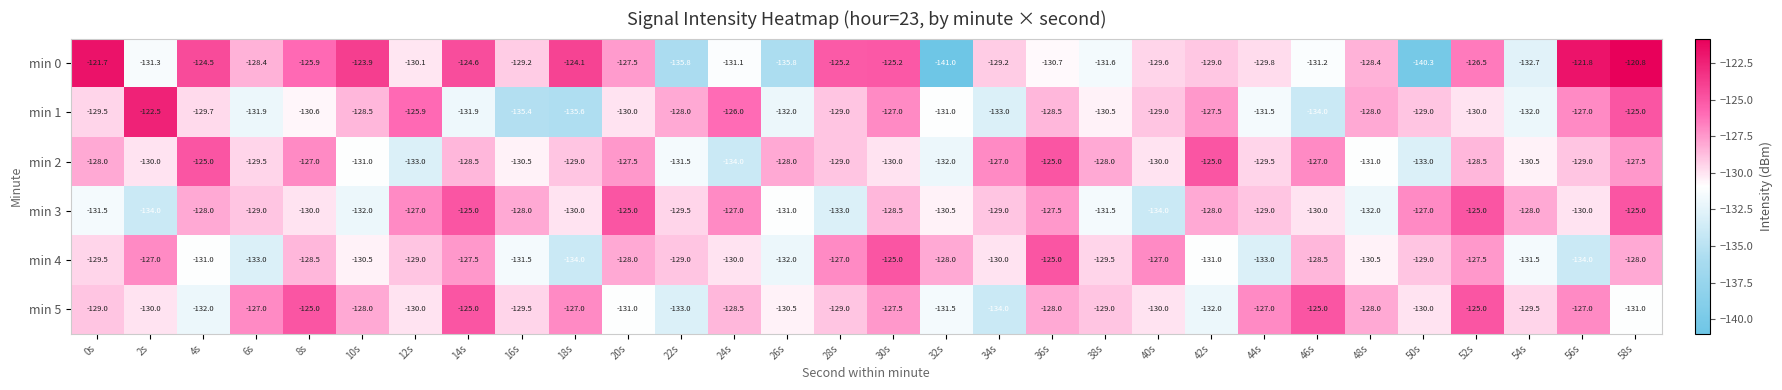

What is the smallest value displayed?

-141.0